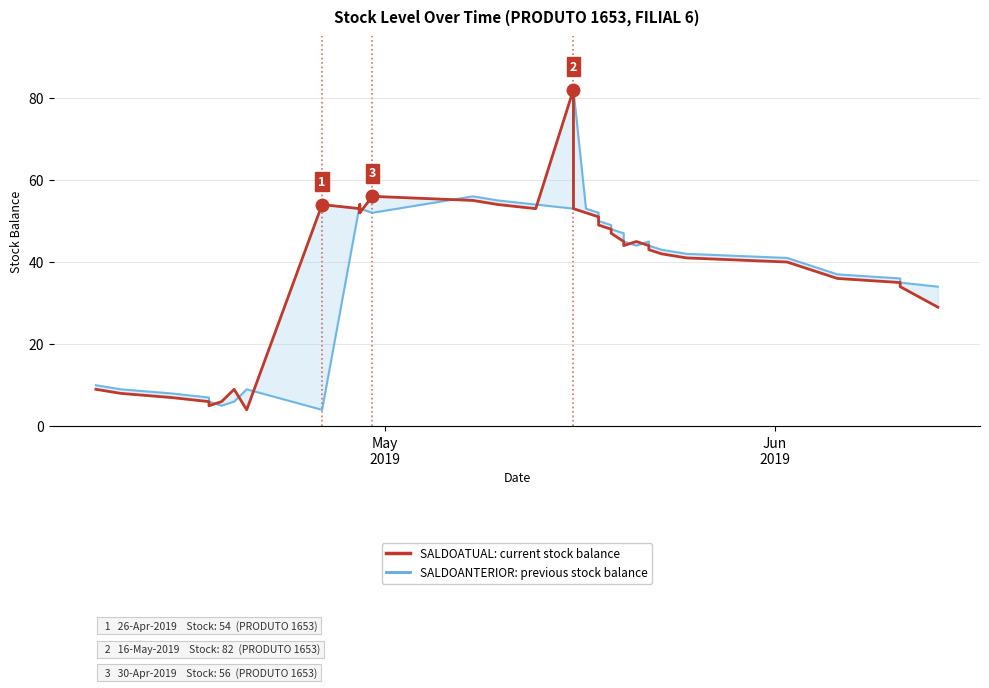

What is the value of the SALDOATUAL point at the 20th from the left?

52